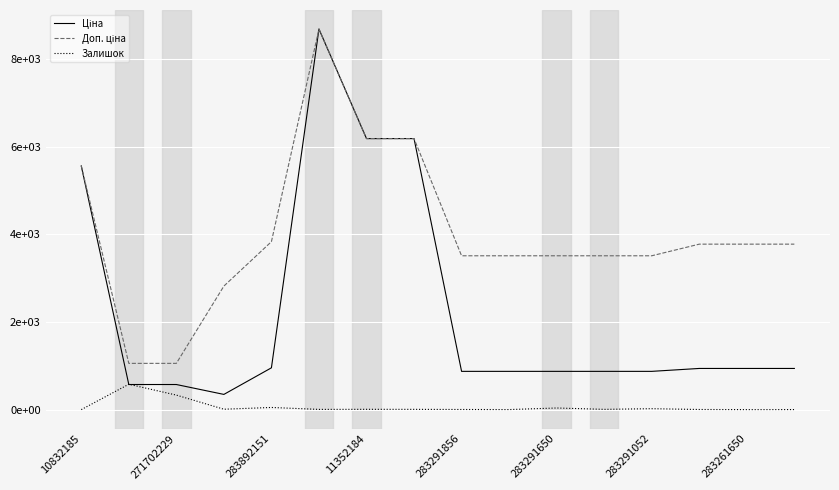

Does the chart display data point markers on the line(s)?

No